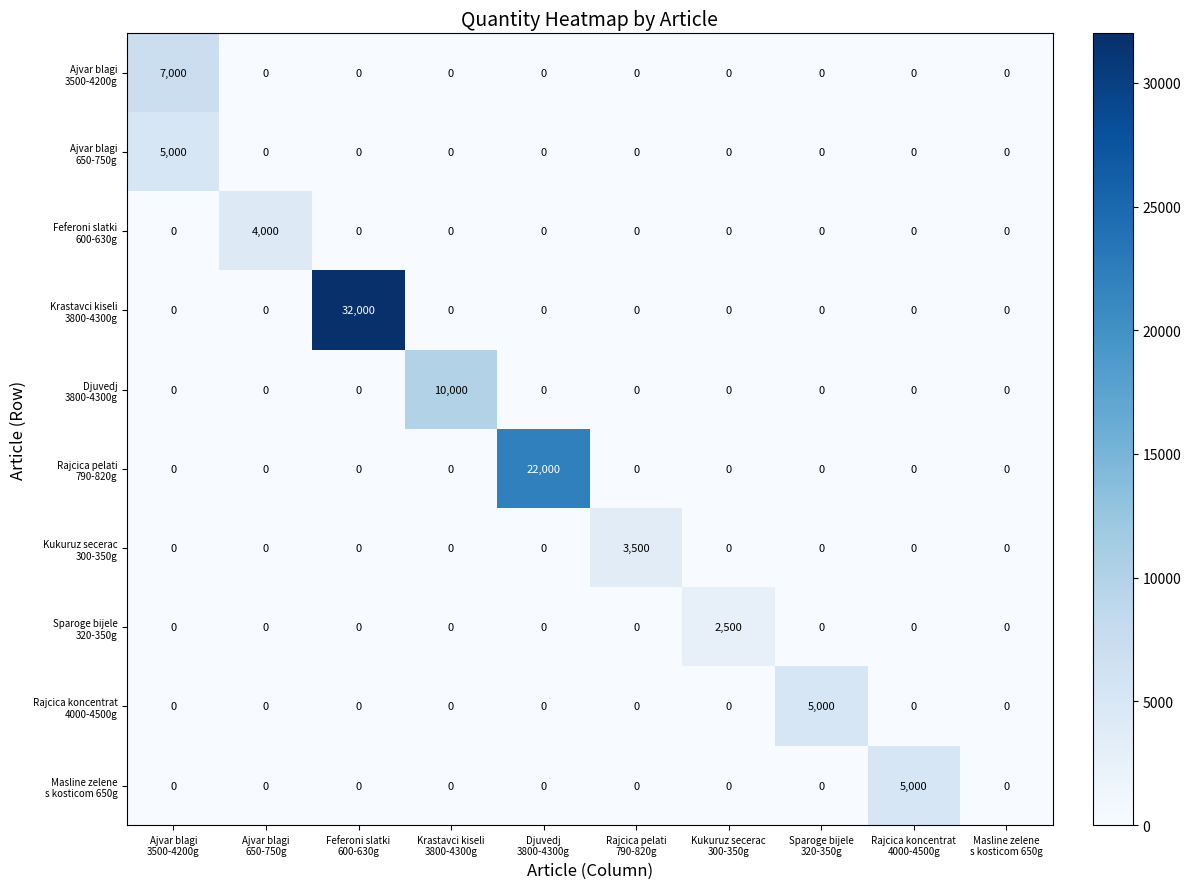

What is the greatest value displayed?

32000